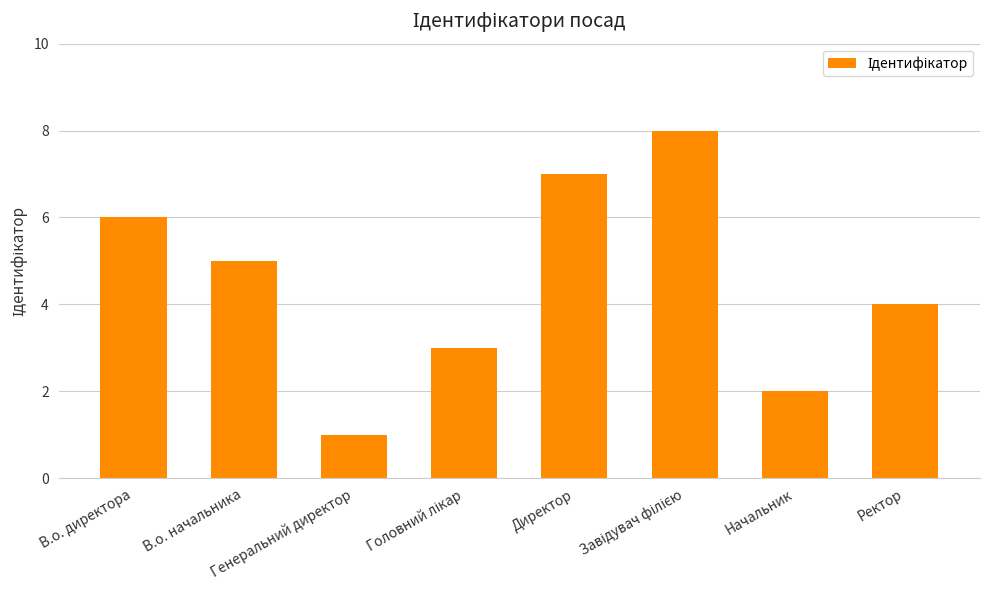

What is the maximum value shown in the chart?

8